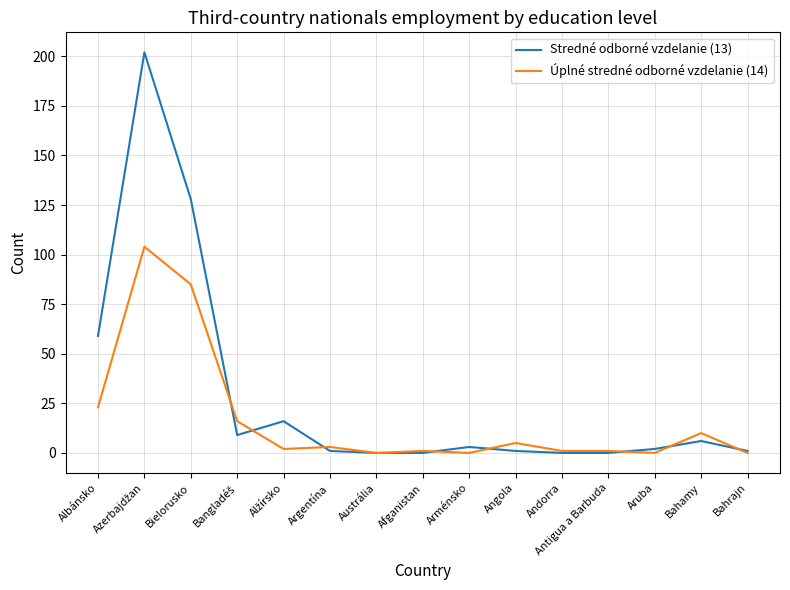

Where does the Úplné stredné odborné vzdelanie (14) series first go above 2?

Albánsko